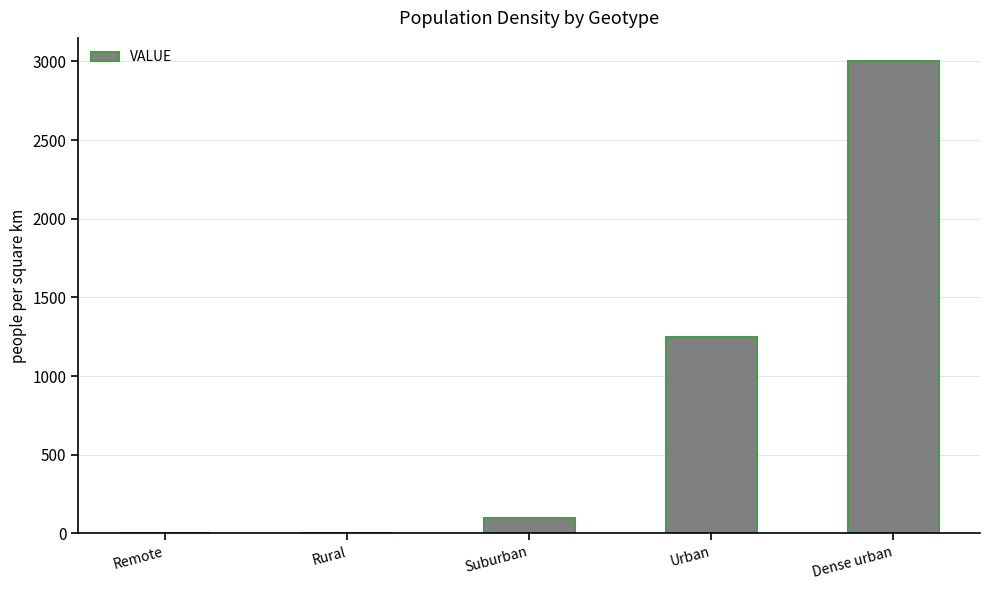

What is the change in value from Suburban to Urban?

+1150.0